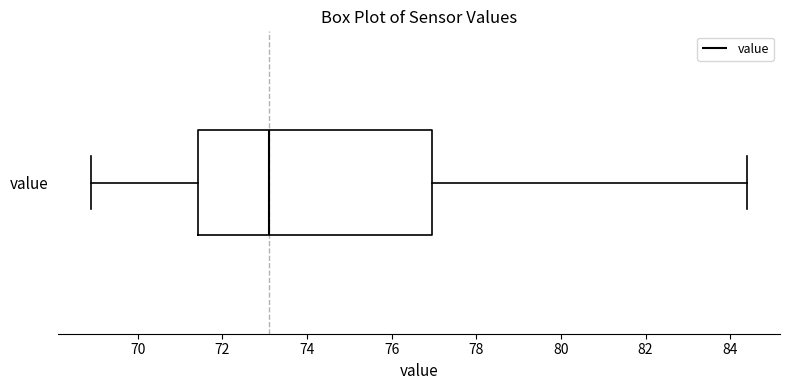

Transcribe this box plot: give where the median line is, the range the box spans, and where the two whiskers end, as read against the x-axis. The values are not printed on the chart, so give them approximately, as read against the axis.

median 73.2, box 71.4 to 77.0, whiskers 69.0 to 84.4